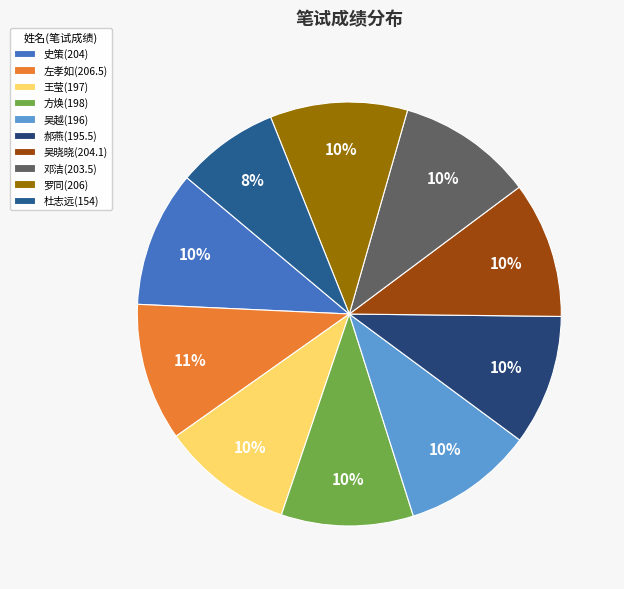

Count the number of slices in the pie.

10